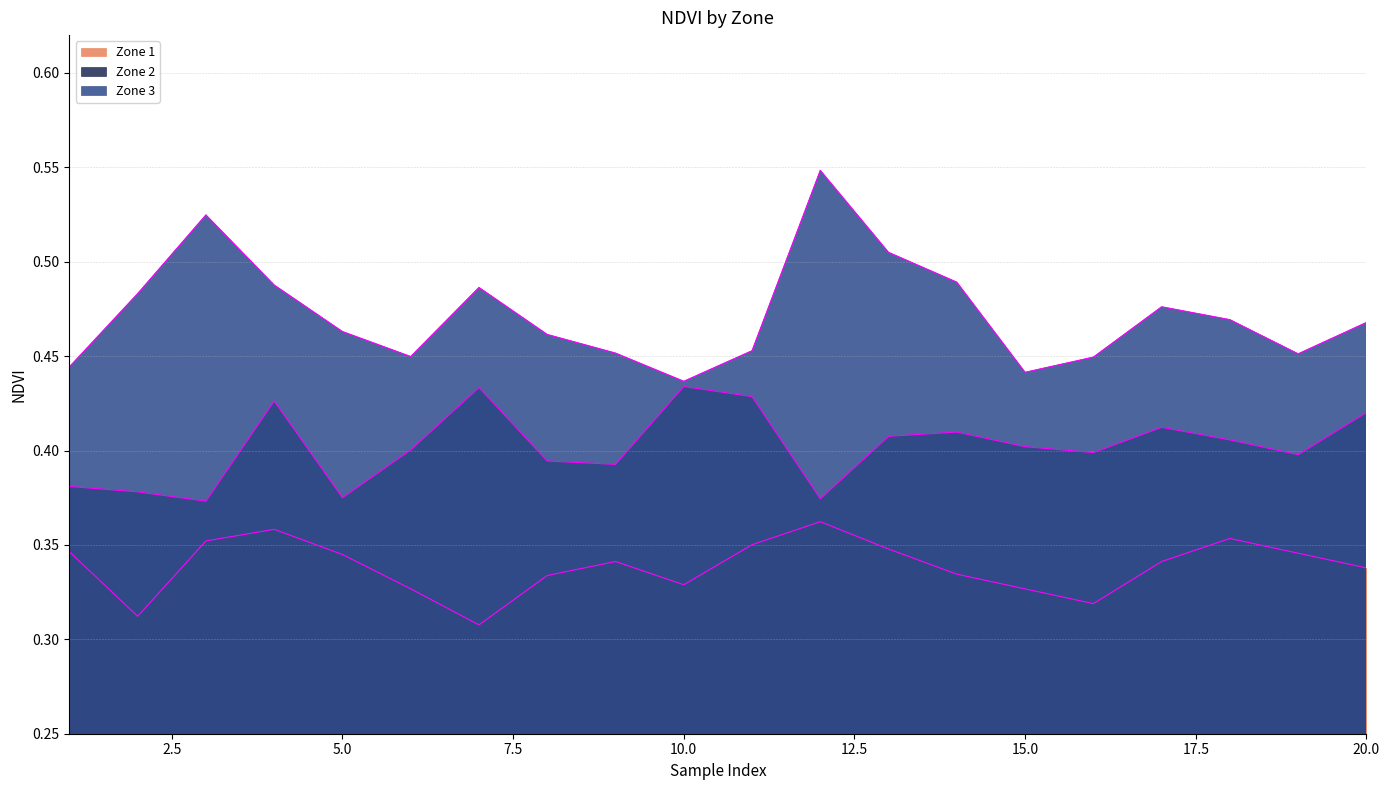

Reading left to right, what are all the values shown in this chart?

Zone 1: 1=0.3	2=0.3	3=0.4	4=0.4	5=0.3	6=0.3	7=0.3	8=0.3	9=0.3	10=0.3	11=0.4	12=0.4	13=0.3	14=0.3	15=0.3	16=0.3	17=0.3	18=0.4	19=0.3	20=0.3
Zone 2: 1=0.4	2=0.4	3=0.4	4=0.4	5=0.4	6=0.4	7=0.4	8=0.4	9=0.4	10=0.4	11=0.4	12=0.4	13=0.4	14=0.4	15=0.4	16=0.4	17=0.4	18=0.4	19=0.4	20=0.4
Zone 3: 1=0.4	2=0.5	3=0.5	4=0.5	5=0.5	6=0.4	7=0.5	8=0.5	9=0.5	10=0.4	11=0.5	12=0.5	13=0.5	14=0.5	15=0.4	16=0.4	17=0.5	18=0.5	19=0.5	20=0.5